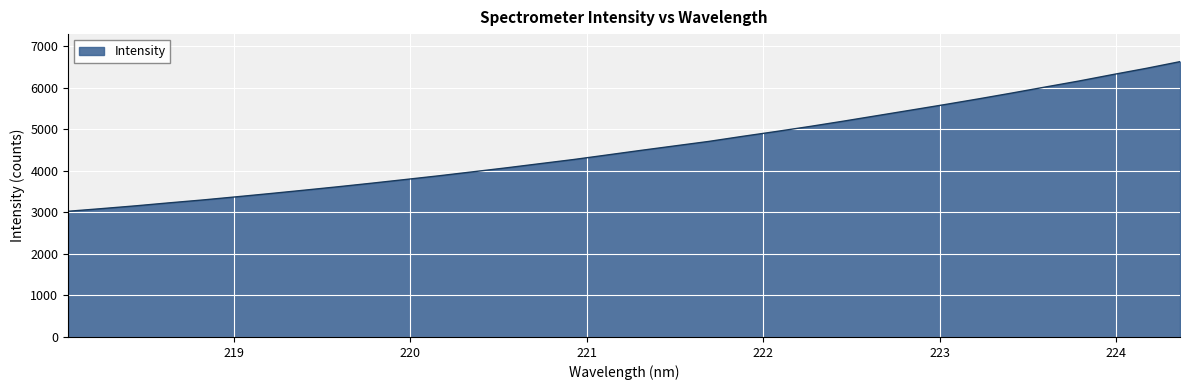

What is the minimum value shown in the chart?

3028.6